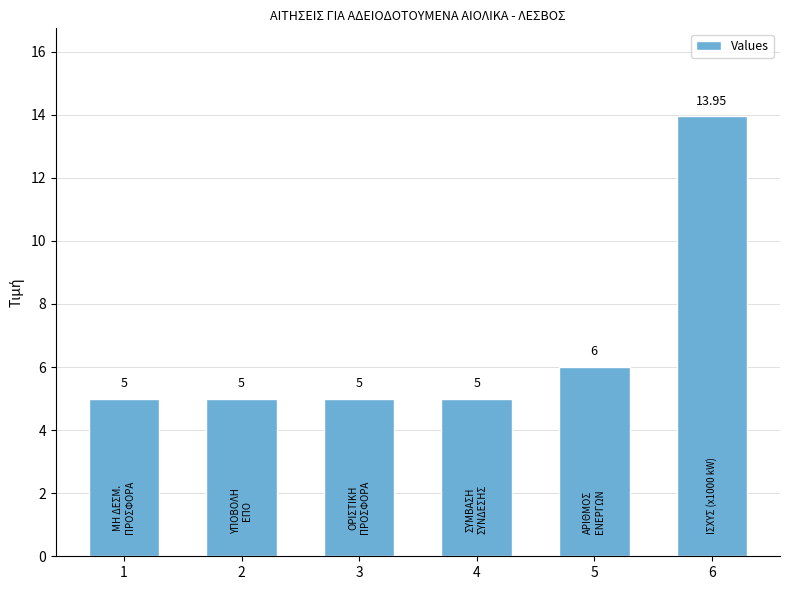

What is the value of the 5th bar from the left?

6.0